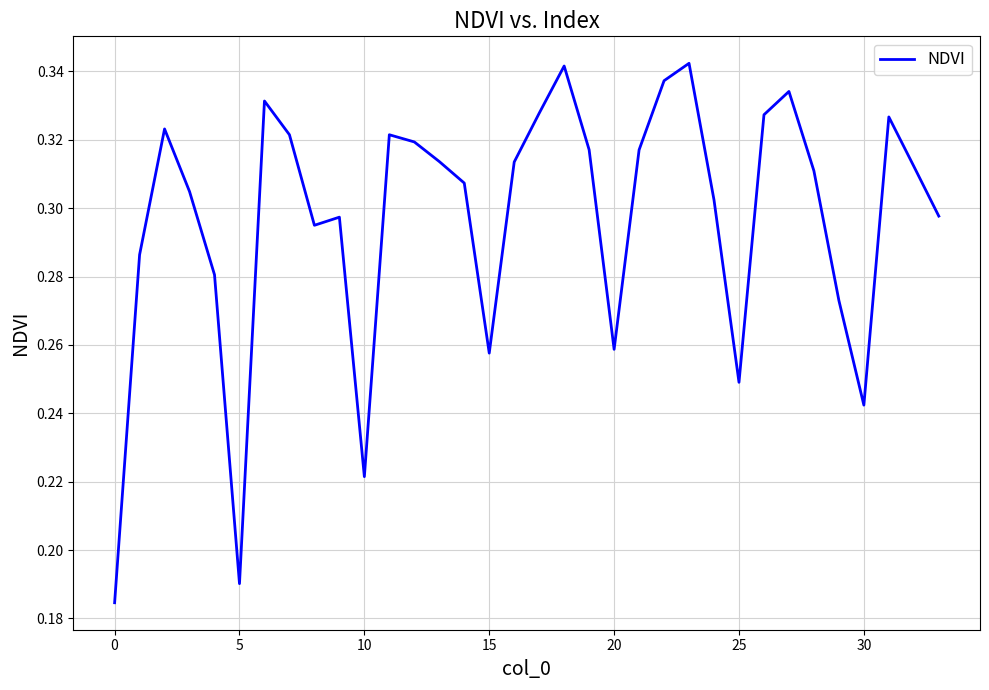

What is the maximum value shown in the chart?

0.3